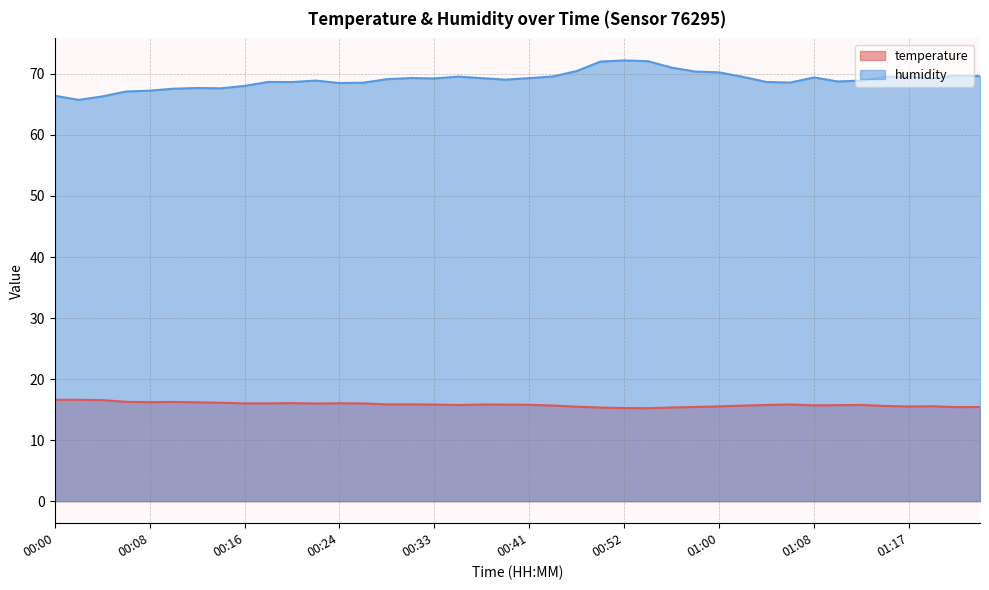

What is the greatest value displayed?

72.2